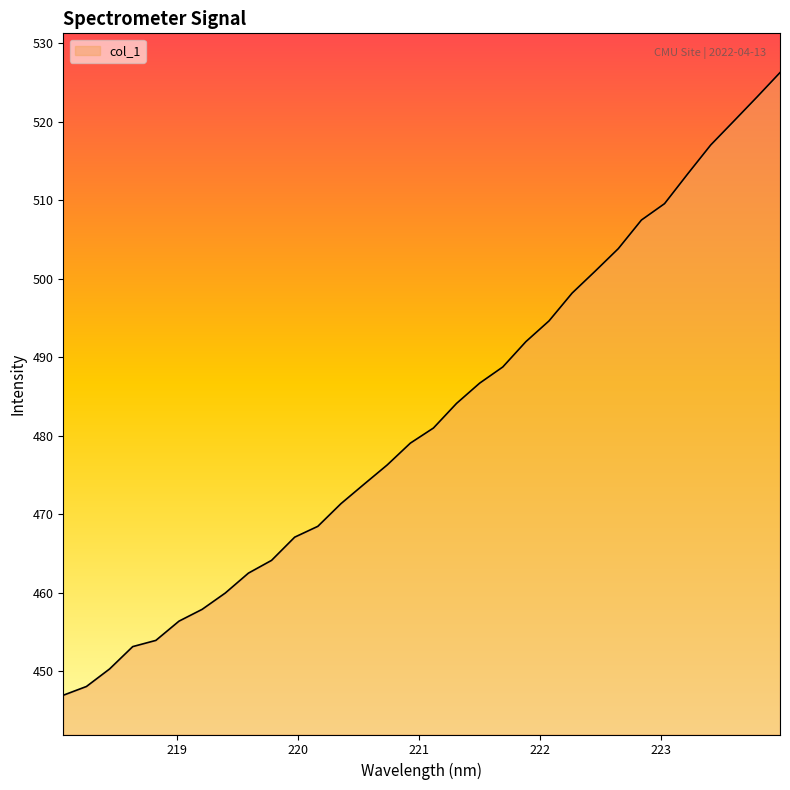

What is the difference between the maximum and minimum values?

79.3